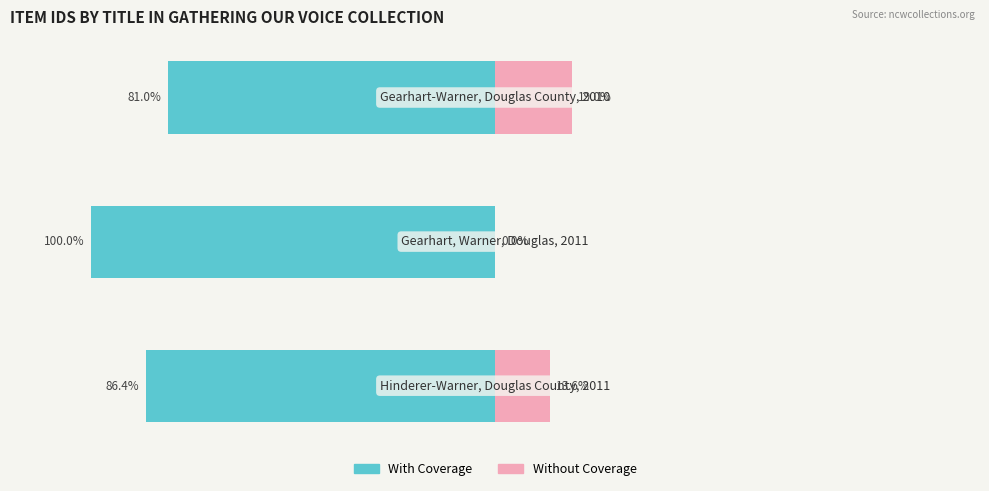

What is the difference between the maximum and minimum values in the With Coverage series?

19.0